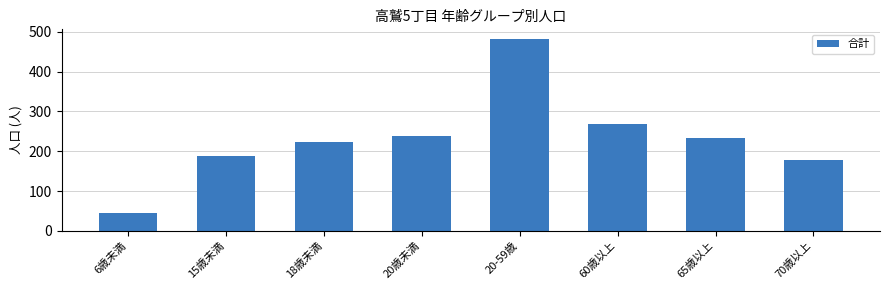

Does the chart contain stacked bars?

No